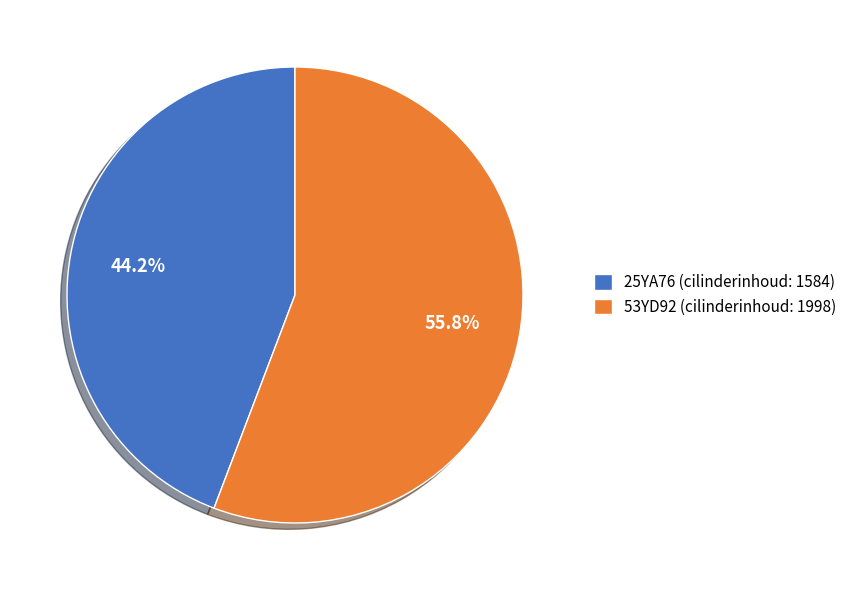

To the nearest percent, what percentage of the pie is 53YD92 (cilinderinhoud: 1998)?

56%